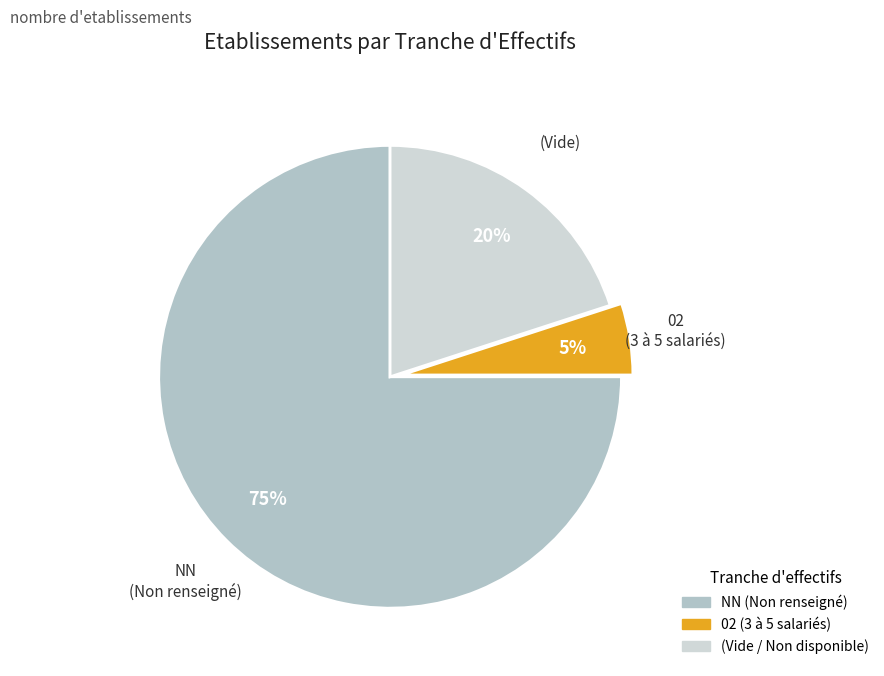

Is there a majority slice in this chart?

Yes